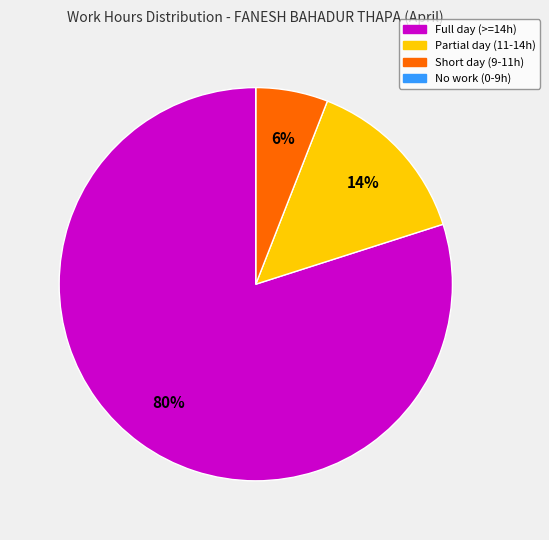

To the nearest percent, what is the difference between the largest and smallest slice percentages?

80%